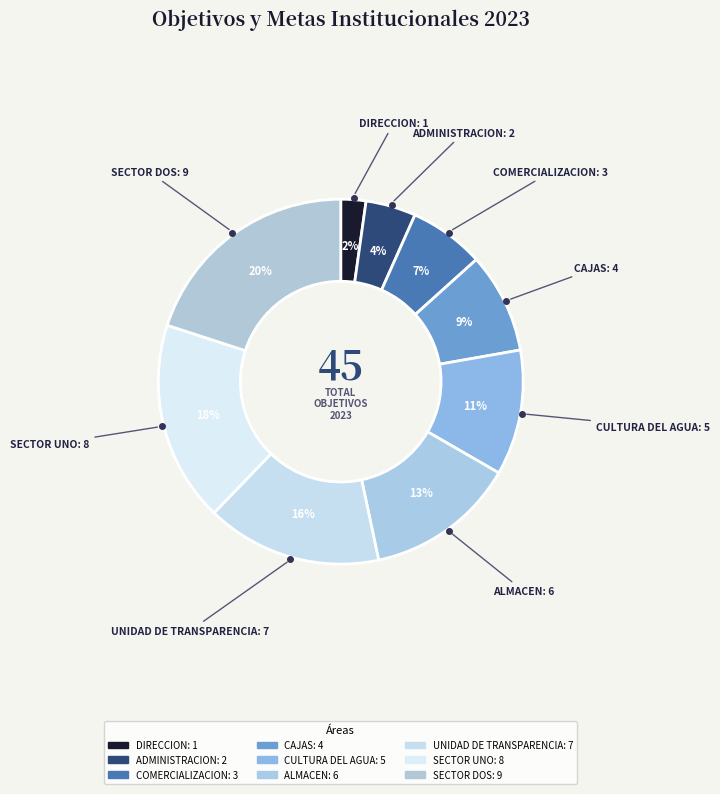

Combined, what portion of the pie is SECTOR DOS and SECTOR UNO?

37.8%